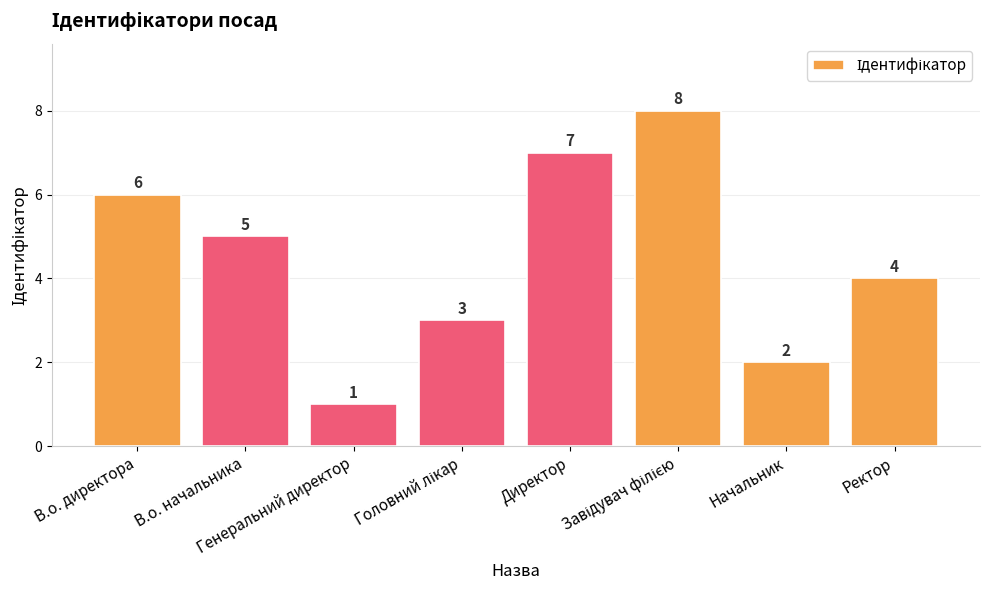

Which category has the lowest value across all series?

Генеральний директор